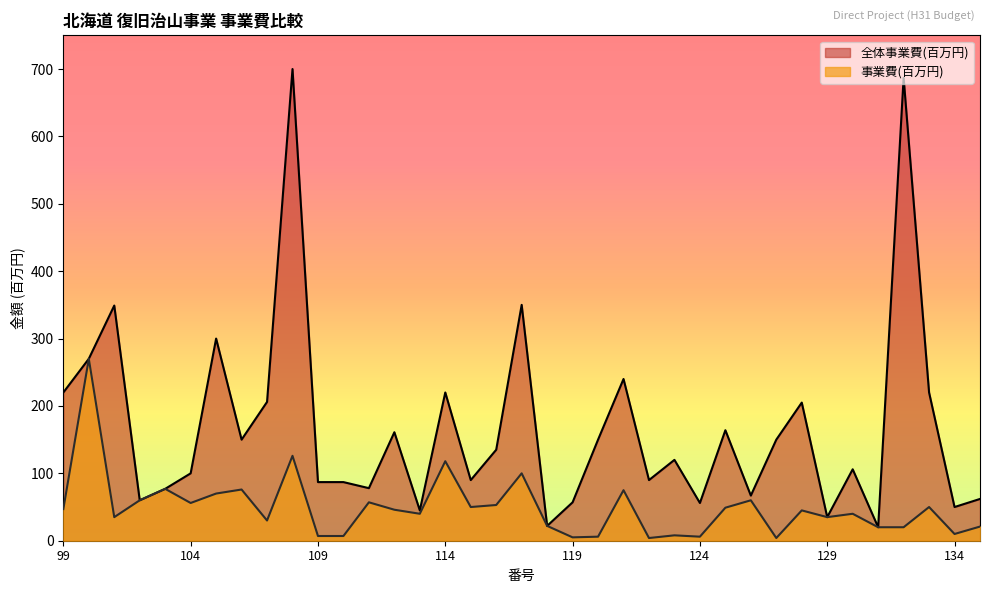

Reading left to right, what are all the values shown in this chart?

全体事業費(百万円): 220	270	349	60	77	100	300	150	206	700	87	87	78	161	45	220	90	135	350	22	57	150	240	90	120	56	164	67	150	205	35	106	20	687	220	50	62
事業費(百万円): 47	270	35	60	77	56	70	76	30	126	7	7	57	46	40	118	50	53	100	22	5	6	75	4	8	6	49	60	4	45	35	40	20	20	50	10	21